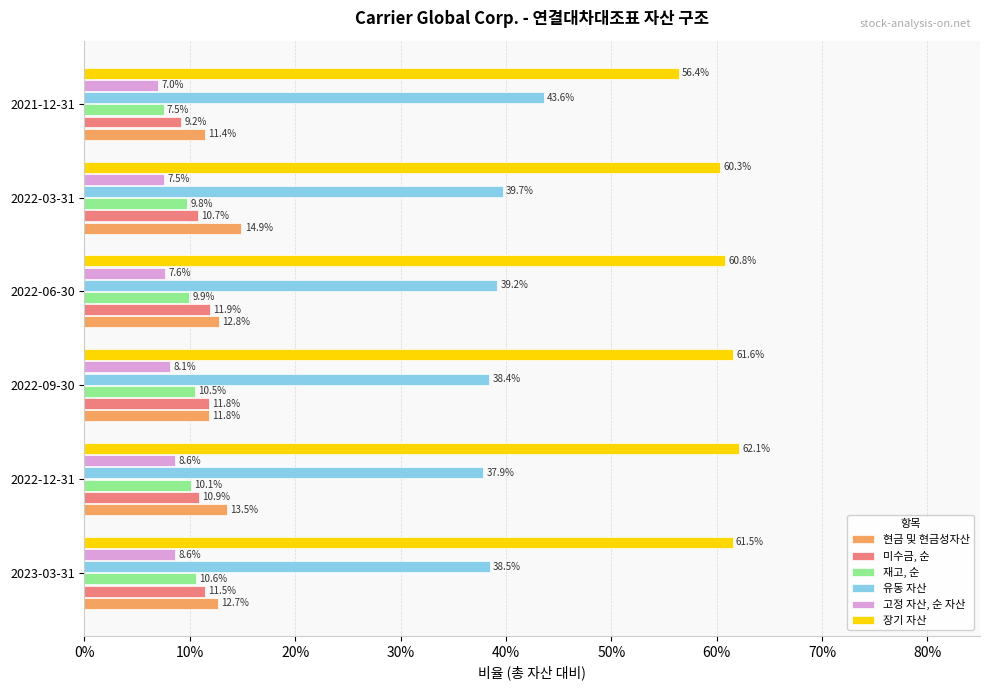

What are all the series names shown in the legend?

현금 및 현금성자산, 미수금, 순, 재고, 순, 유동 자산, 고정 자산, 순 자산, 장기 자산